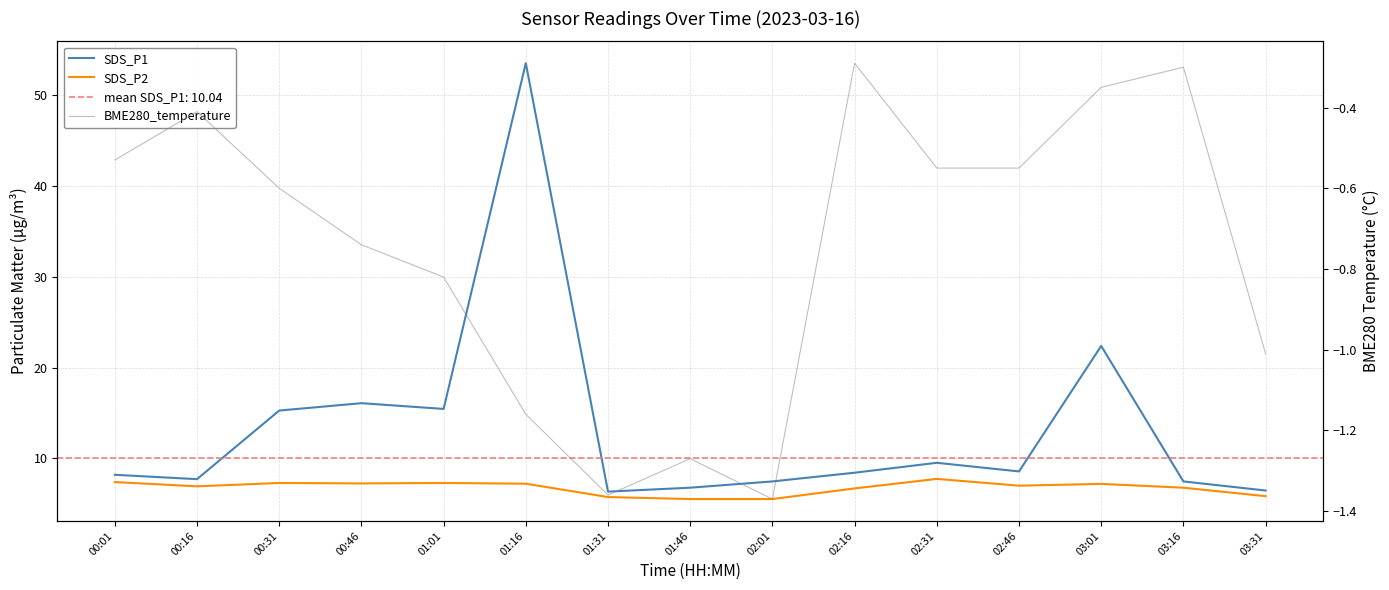

Does the chart have visible grid lines?

Yes